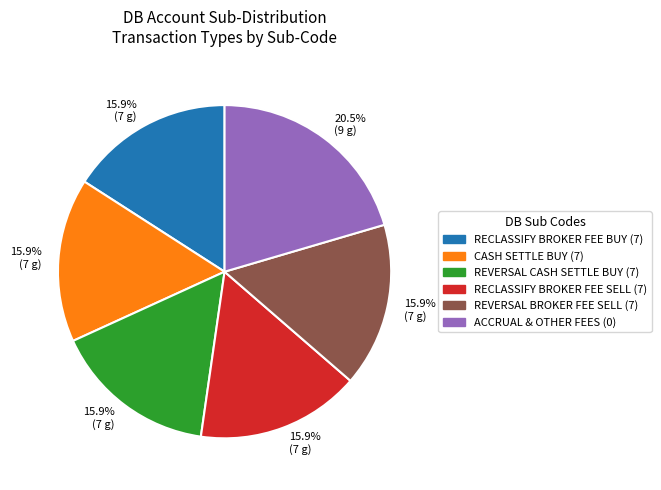

Approximately how many times larger is the value at ACCRUAL & OTHER FEES (0) compared to REVERSAL CASH SETTLE BUY (7)?

1.3